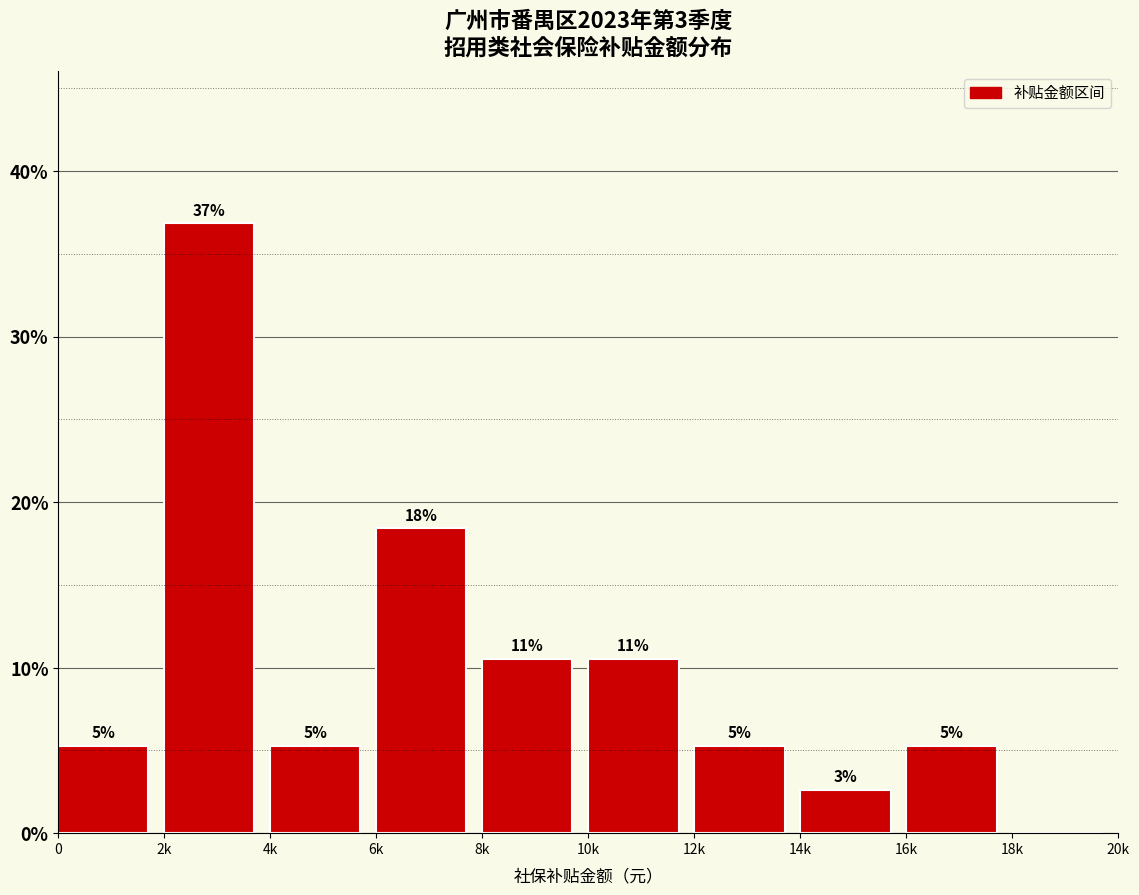

Are the bars horizontal?

No